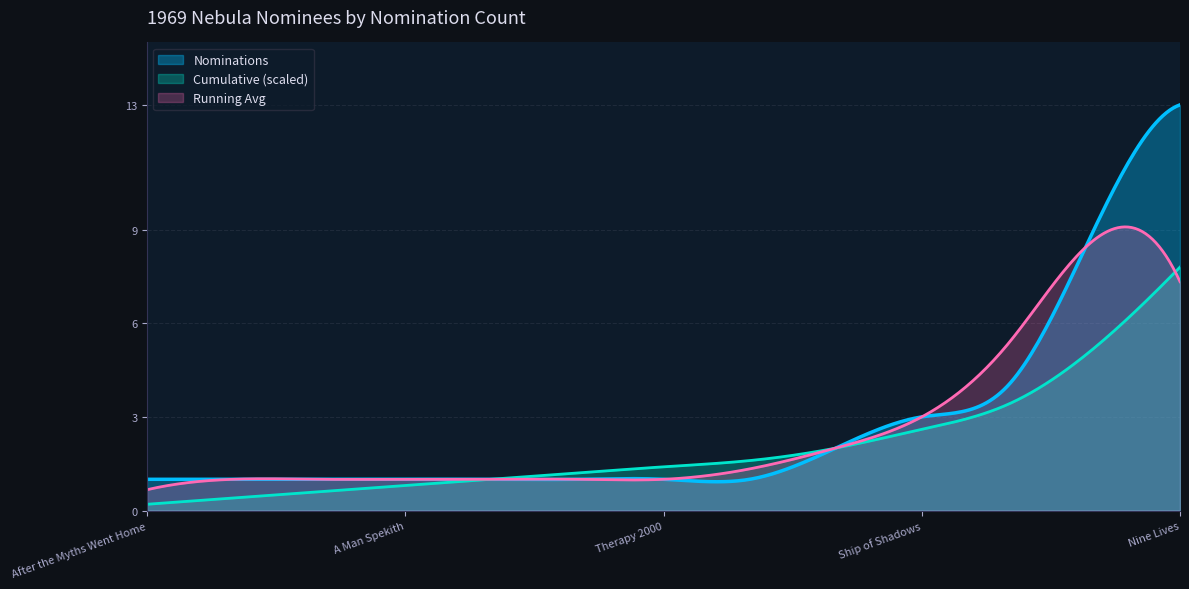

How many lines are shown in the chart?

3